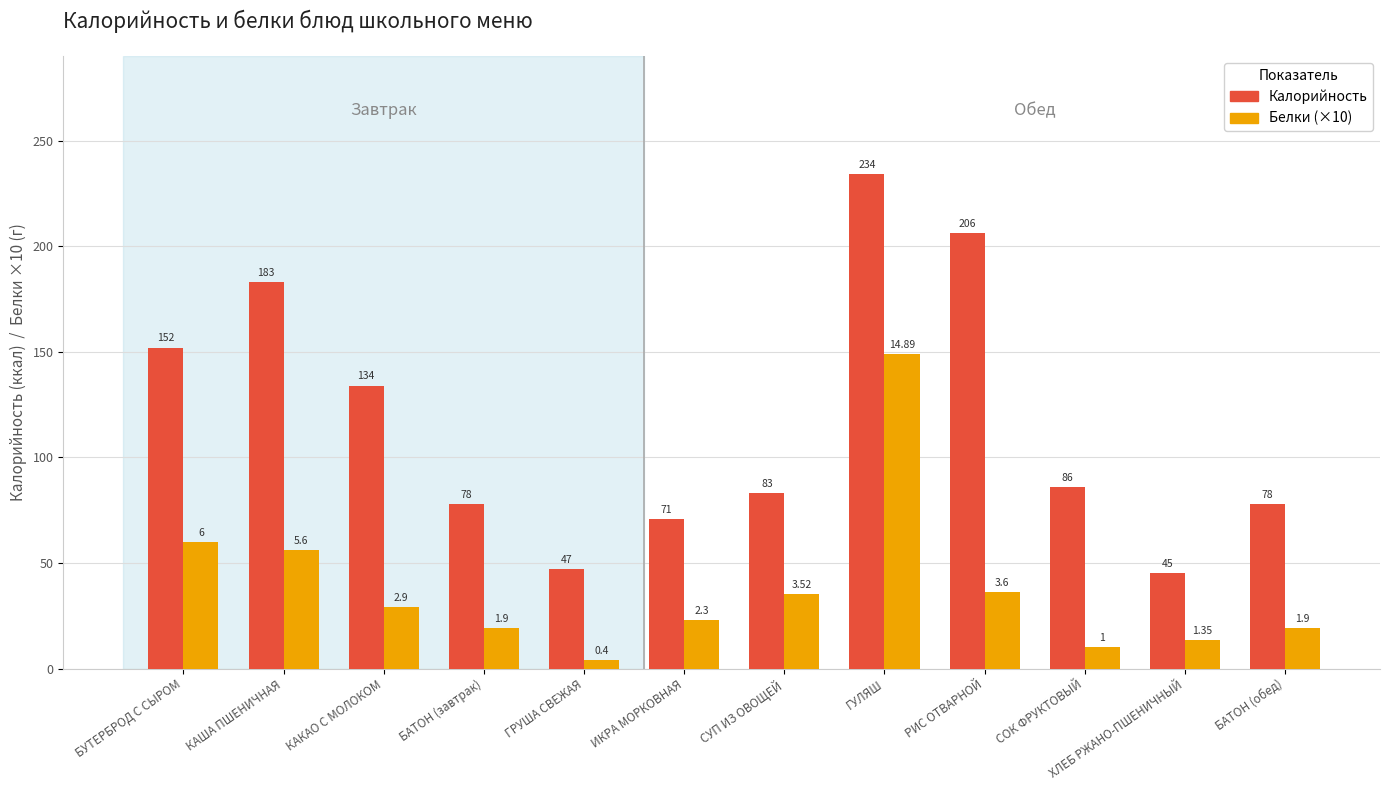

At БАТОН (обед), list the series in order from smallest to largest.

Белки (×10), Калорийность